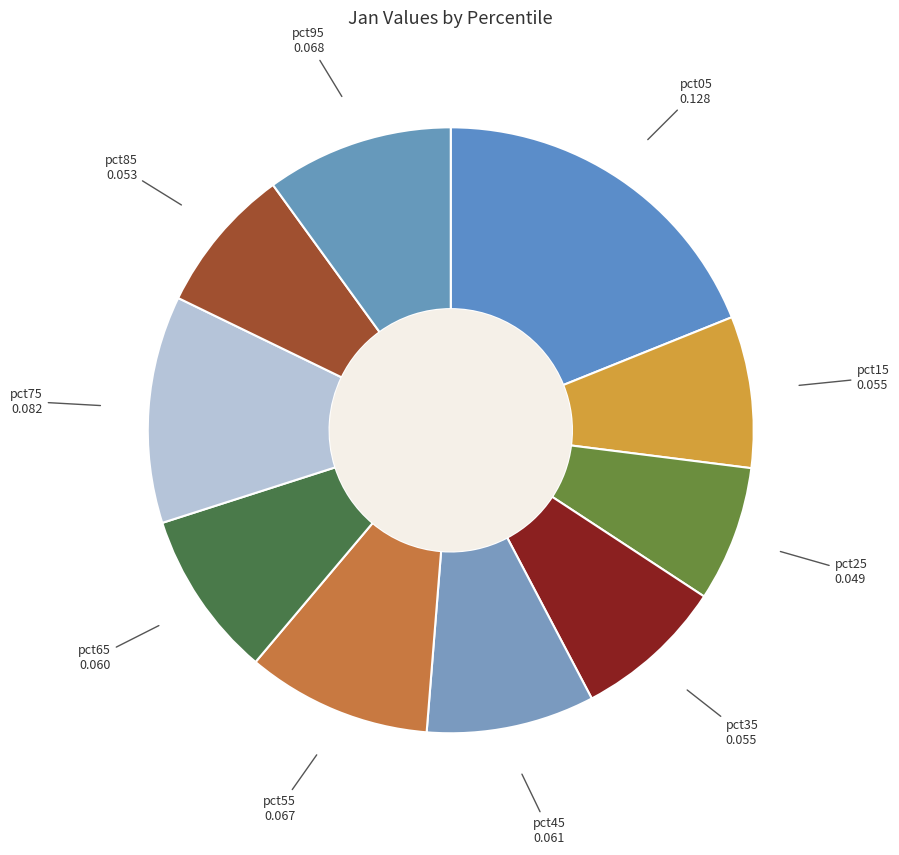

How many slices are in this pie chart?

10